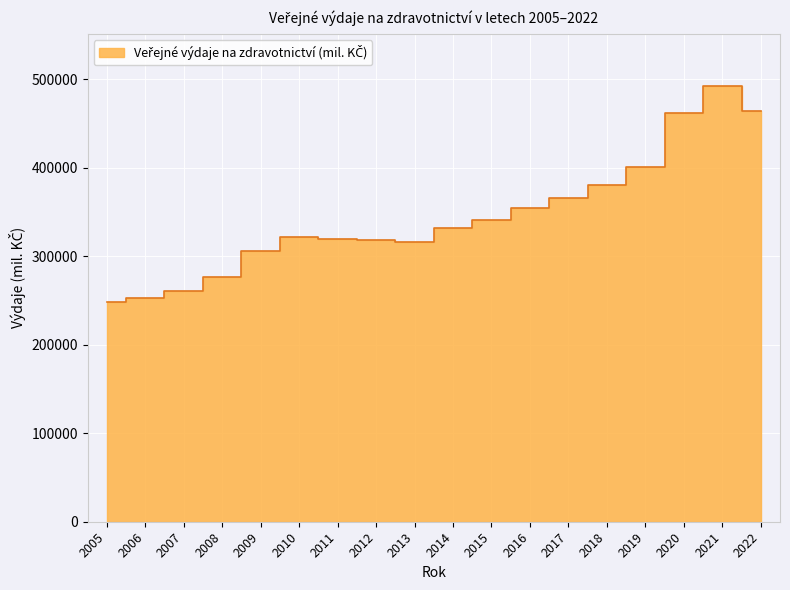

How many interior local valleys (lower than both neighbors) does the data have?

1